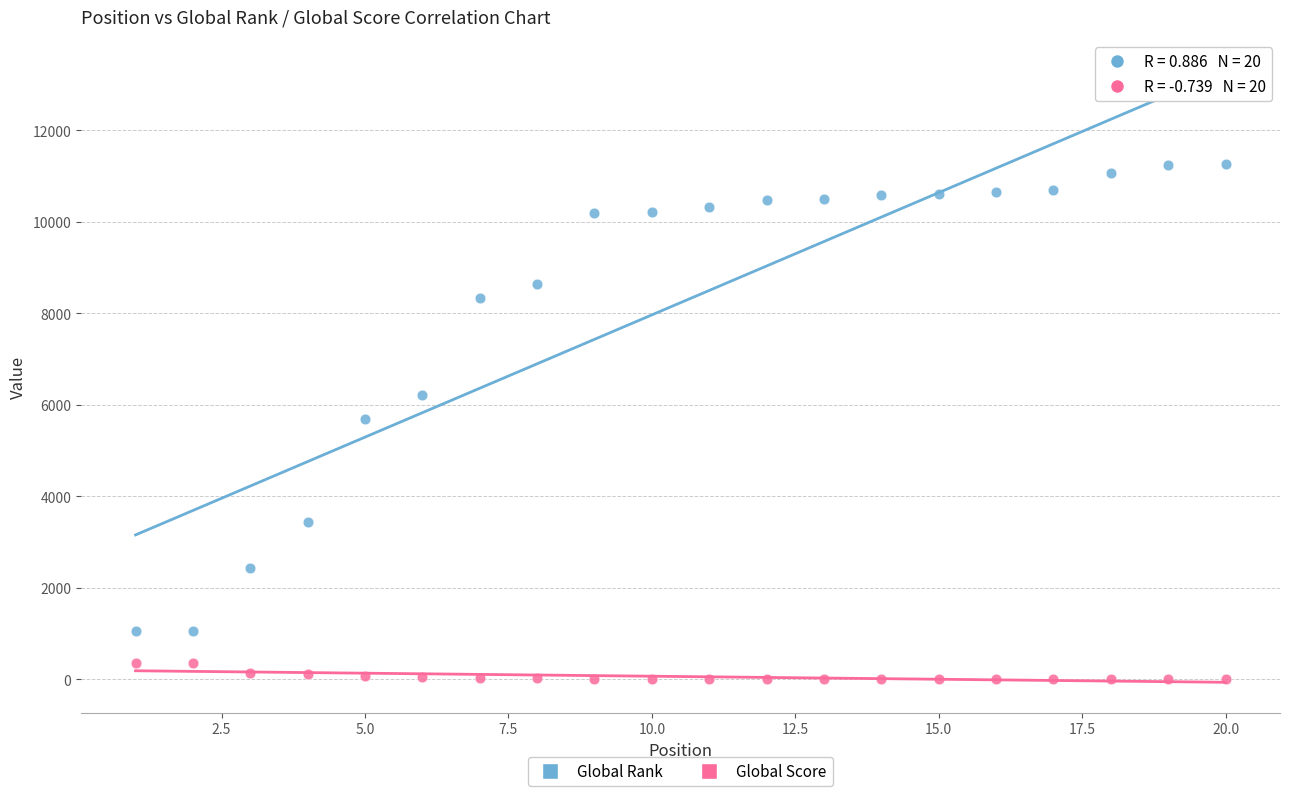

Across all data points, what is the range of Y values (max minus min)?

11252